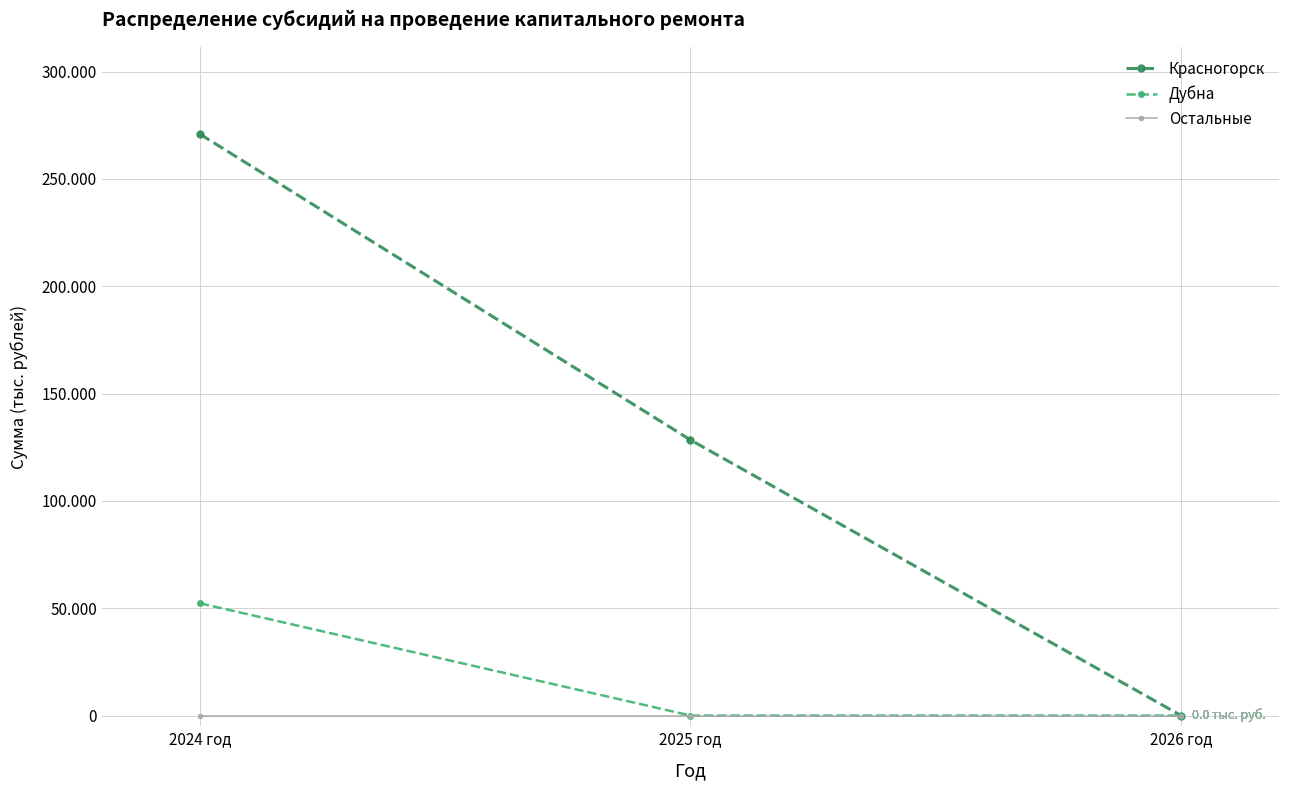

Does the chart have visible grid lines?

Yes